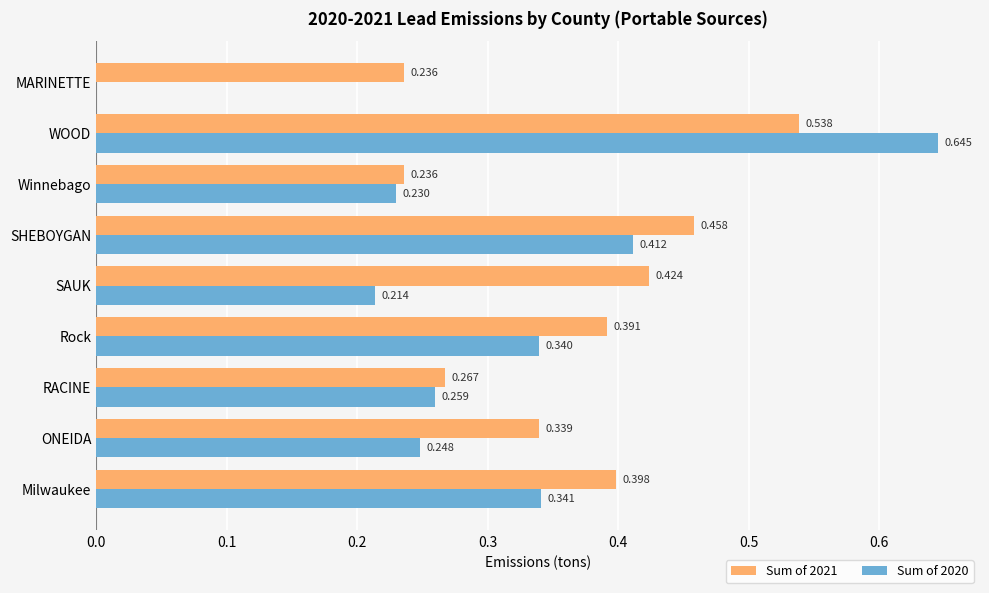

At which category is the sum across all series the highest?

WOOD